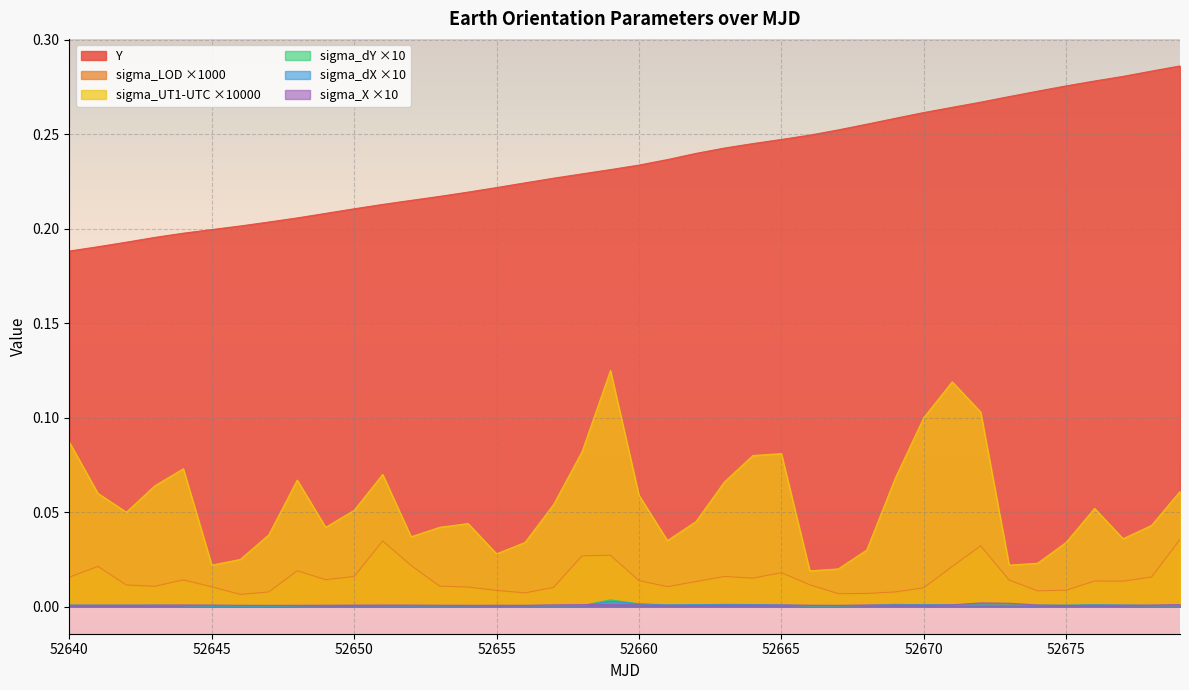

List the labels in order of Y value, smallest first.

52640, 52641, 52642, 52643, 52644, 52645, 52646, 52647, 52648, 52649, 52650, 52651, 52652, 52653, 52654, 52655, 52656, 52657, 52658, 52659, 52660, 52661, 52662, 52663, 52664, 52665, 52666, 52667, 52668, 52669, 52670, 52671, 52672, 52673, 52674, 52675, 52676, 52677, 52678, 52679